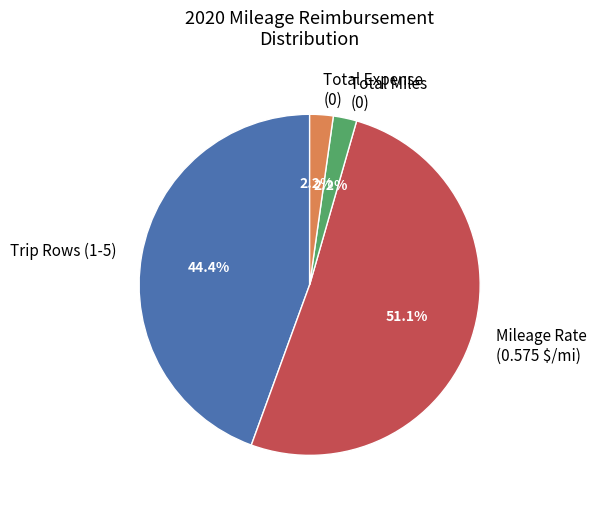

Is there any slice that represents more than half of the pie?

Yes